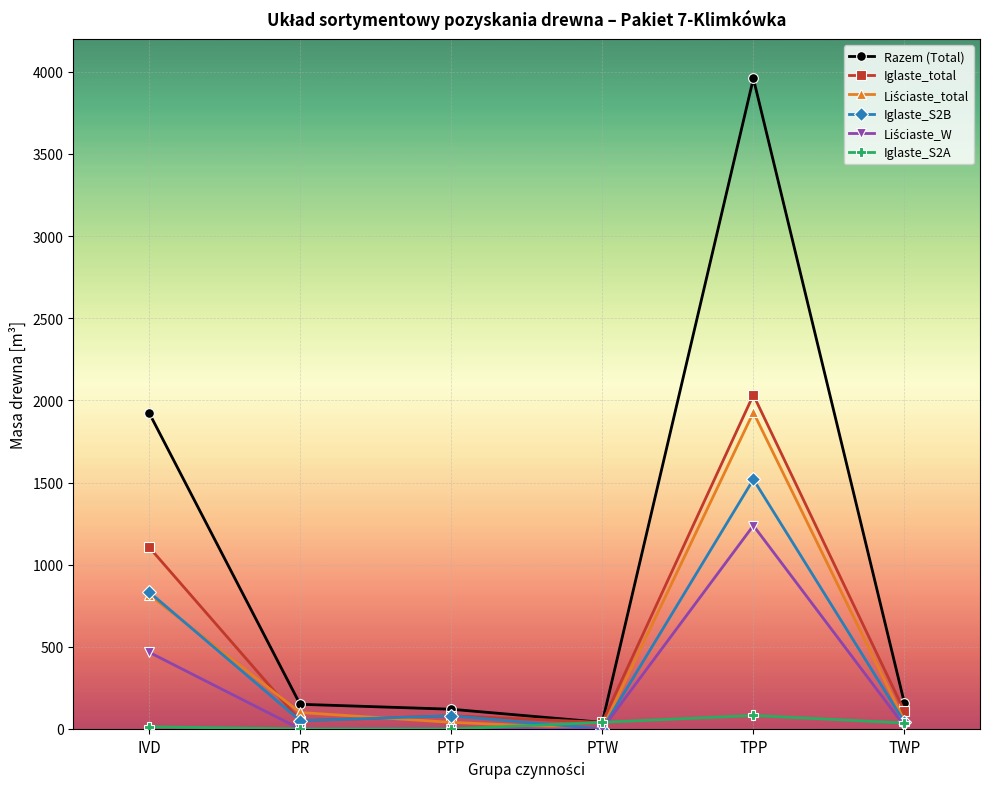

What is the value of the Iglaste_S2A point at the 5th from the left?

82